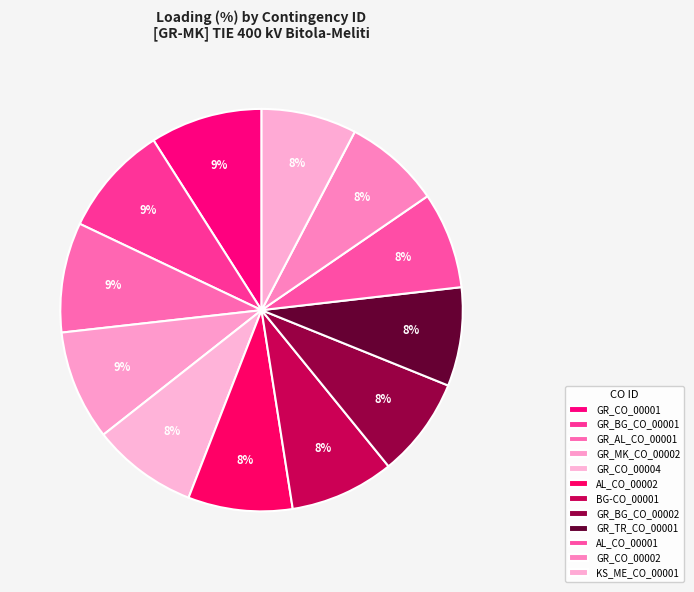

Rank the categories by value from highest to lowest.

GR_CO_00001, GR_BG_CO_00001, GR_AL_CO_00001, GR_MK_CO_00002, GR_CO_00004, AL_CO_00002, BG-CO_00001, GR_BG_CO_00002, GR_TR_CO_00001, AL_CO_00001, GR_CO_00002, KS_ME_CO_00001